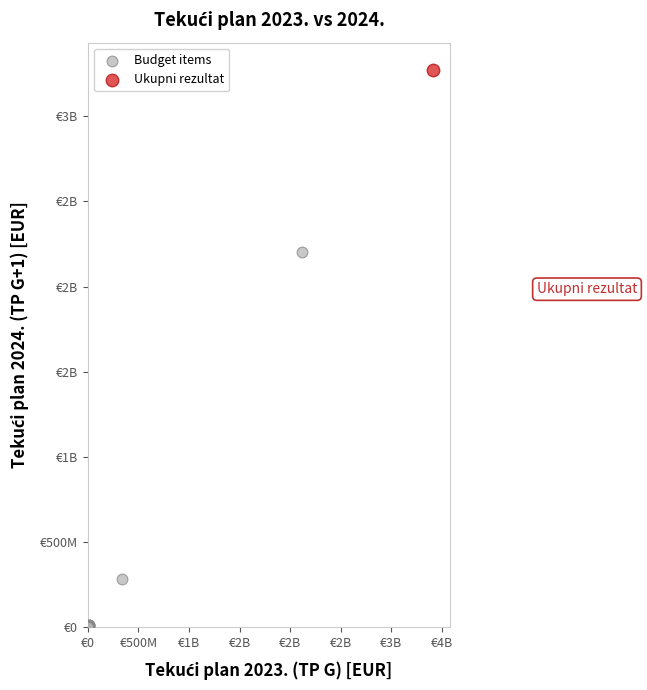

What are all the series names shown in the legend?

Budget items, Ukupni rezultat